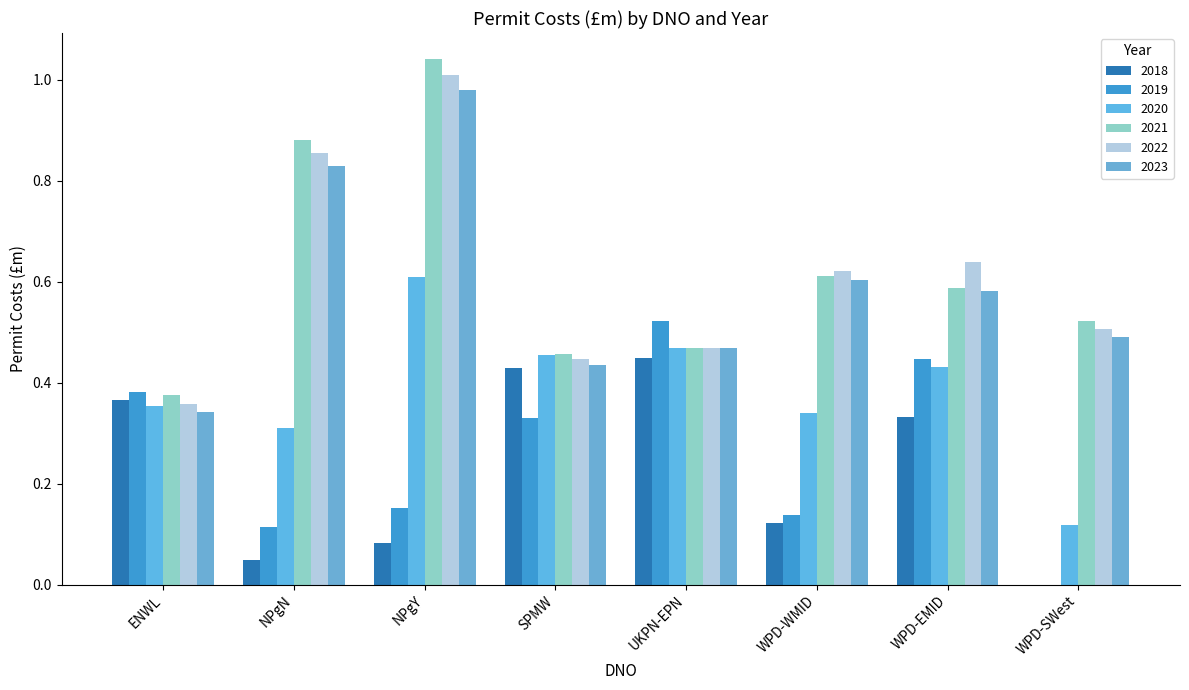

How many distinct data groups are displayed?

6